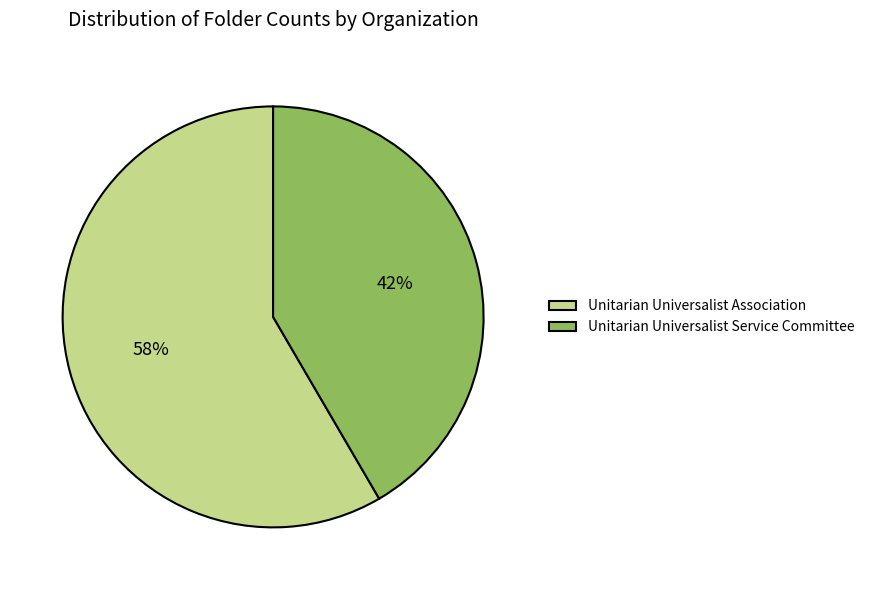

To the nearest percent, what is the average slice percentage?

50%